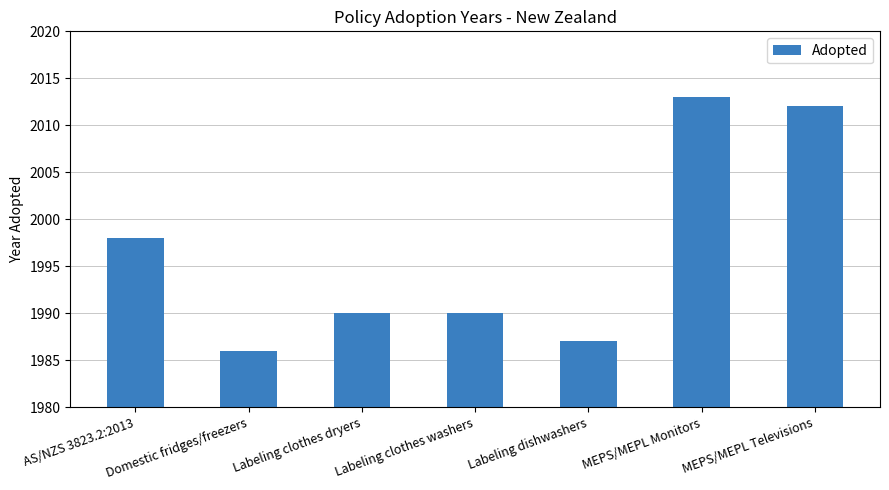

True or false: the data shows 2939 at Labeling dishwashers.

False